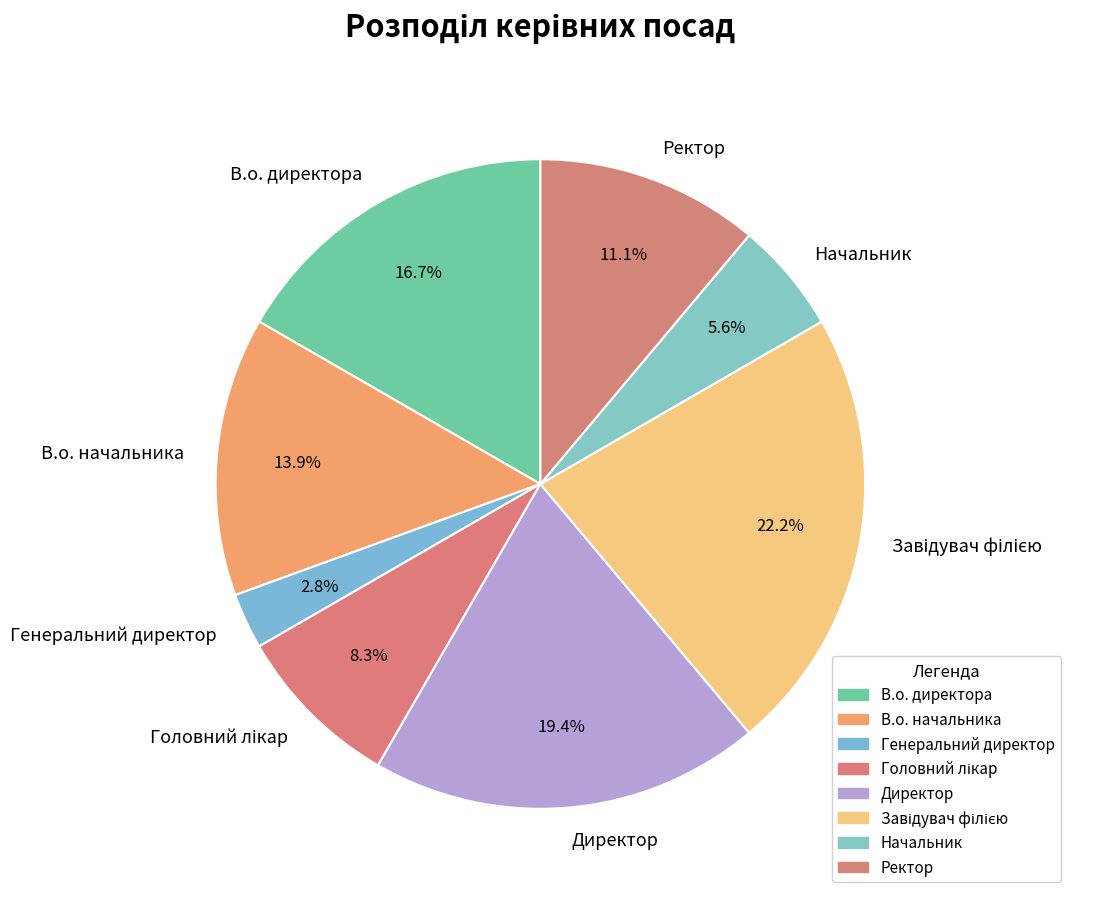

Is there a majority slice in this chart?

No